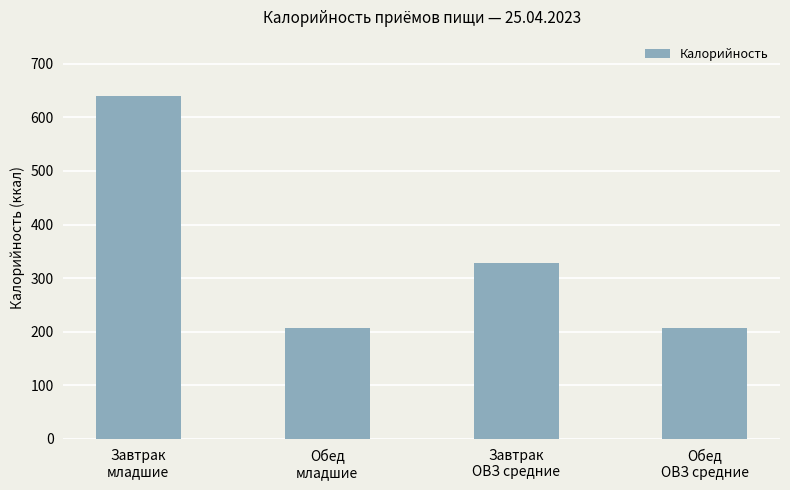

Where does the data first go above 327?

Завтрак
младшие